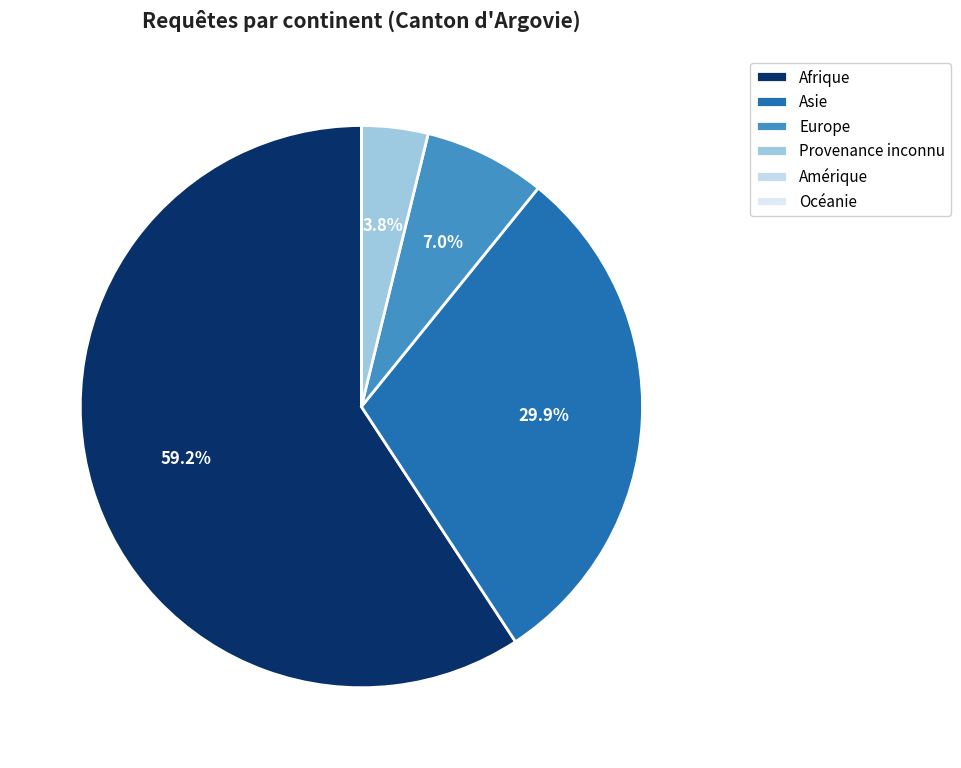

What percentage is NOT represented by Europe?

93.0%